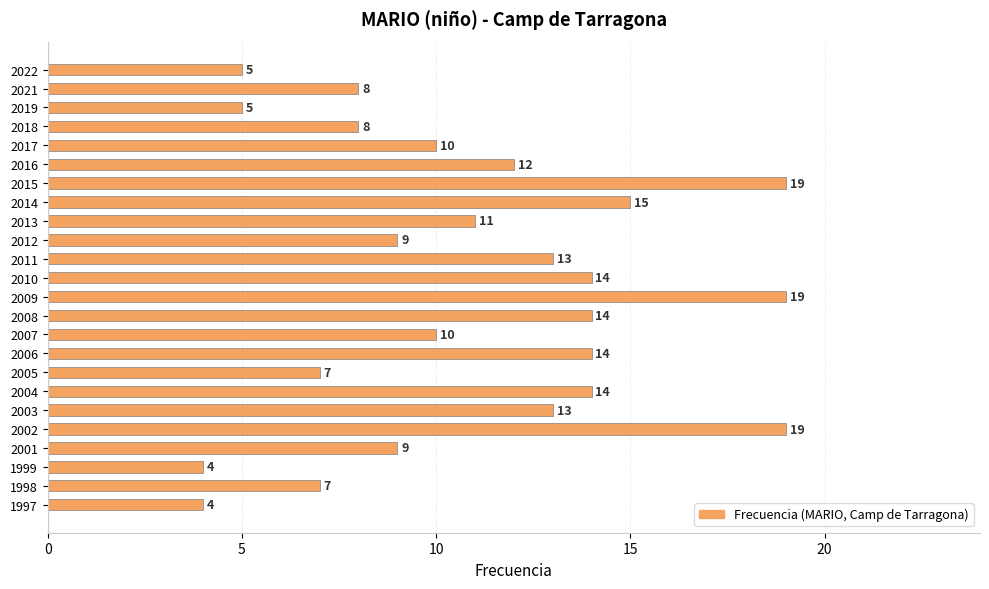

Reading top to bottom, transcribe all the data shown in this chart.

2022=5	2021=8	2019=5	2018=8	2017=10	2016=12	2015=19	2014=15	2013=11	2012=9	2011=13	2010=14	2009=19	2008=14	2007=10	2006=14	2005=7	2004=14	2003=13	2002=19	2001=9	1999=4	1998=7	1997=4